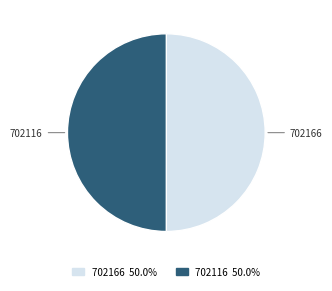

Do 702116 and 702166 together represent more than half of the pie?

Yes